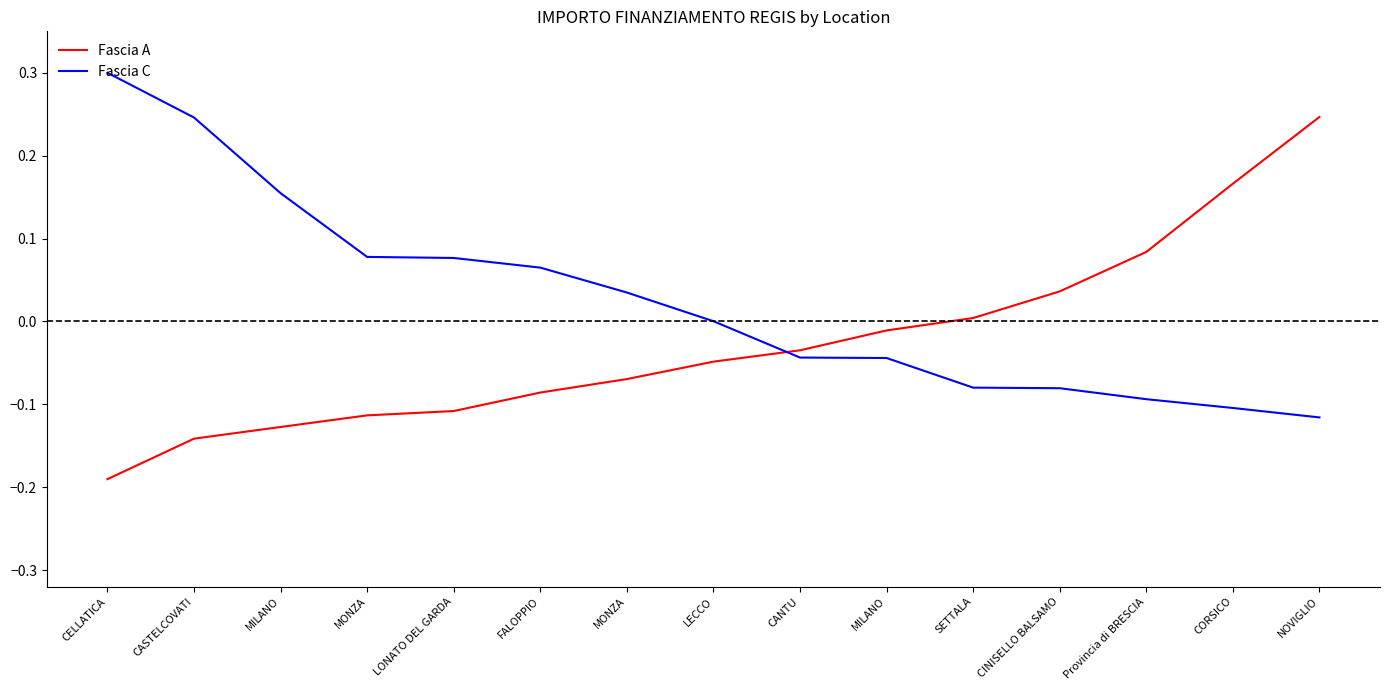

How many values in the Fascia A series exceed 0?

5